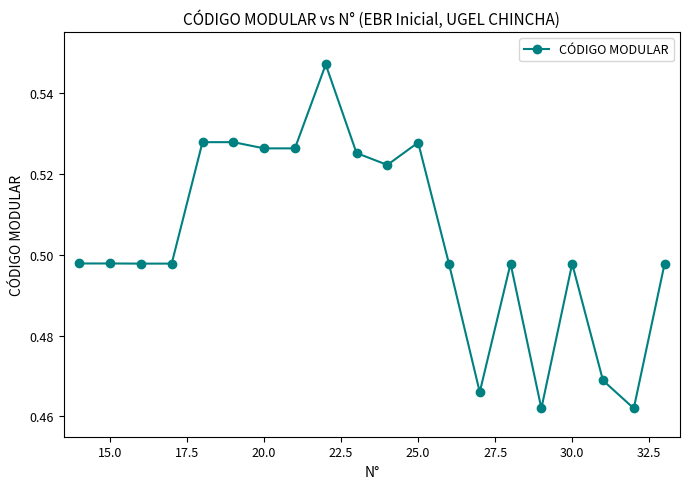

What is the sum of all values?

10.1